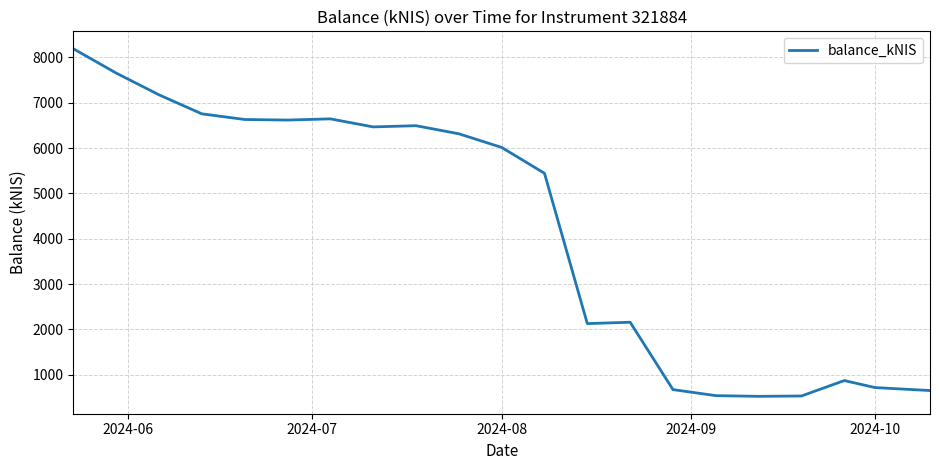

What is the difference between the maximum and minimum values?

7669.2